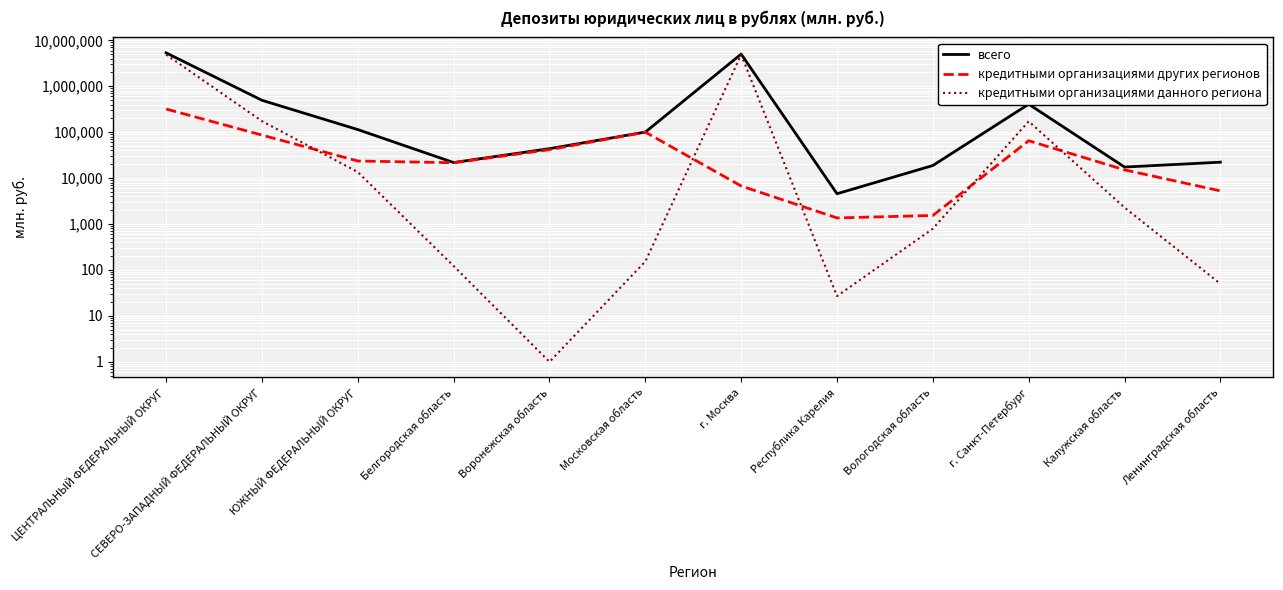

In кредитными организациями других регионов, how many points are higher than both neighbors (excluding endpoints)?

2